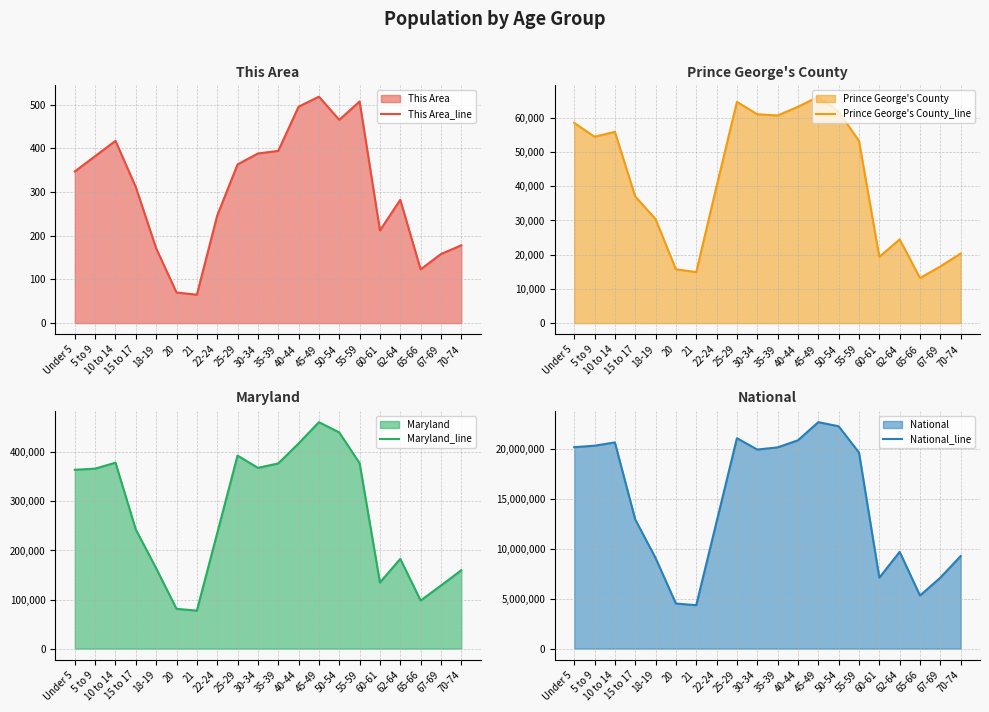

Rank the series at 18-19 from lowest to highest value.

This Area_line, Prince George's County_line, Maryland_line, National_line